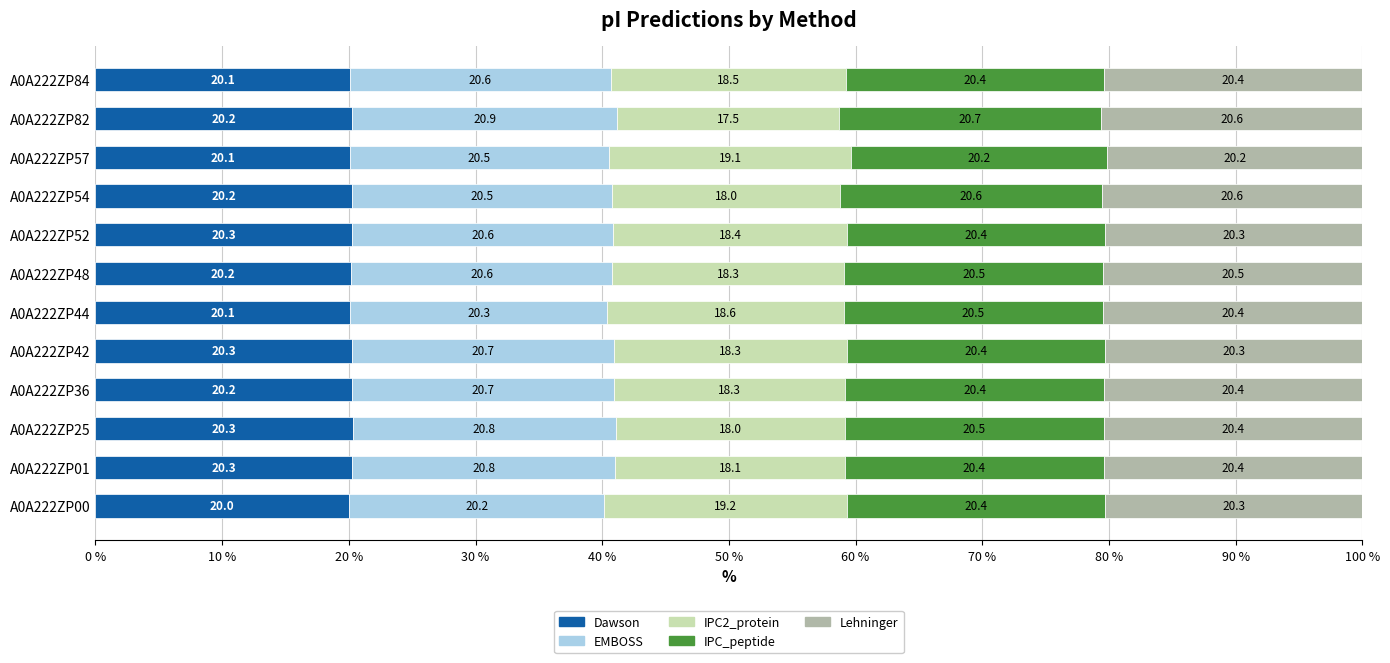

The value of Dawson at A0A222ZP57 is 9.3. True or false?

False